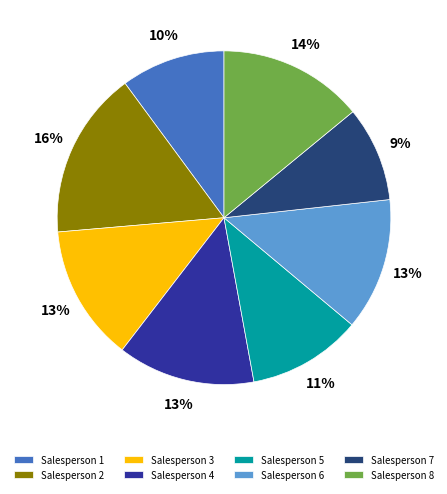

What percentage is the Salesperson 3 slice, to the nearest percent?

13%